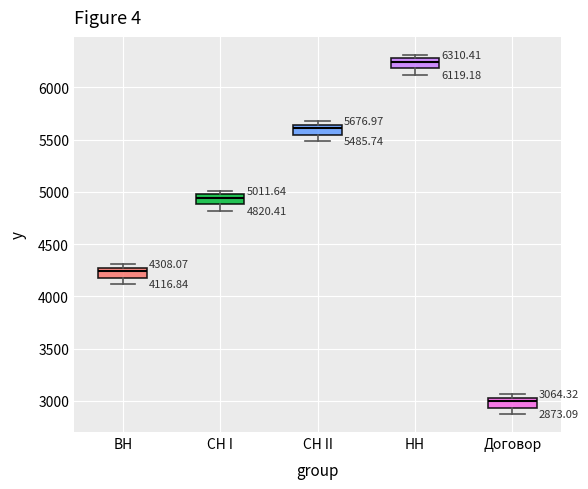

Which box has the highest median line?

НН